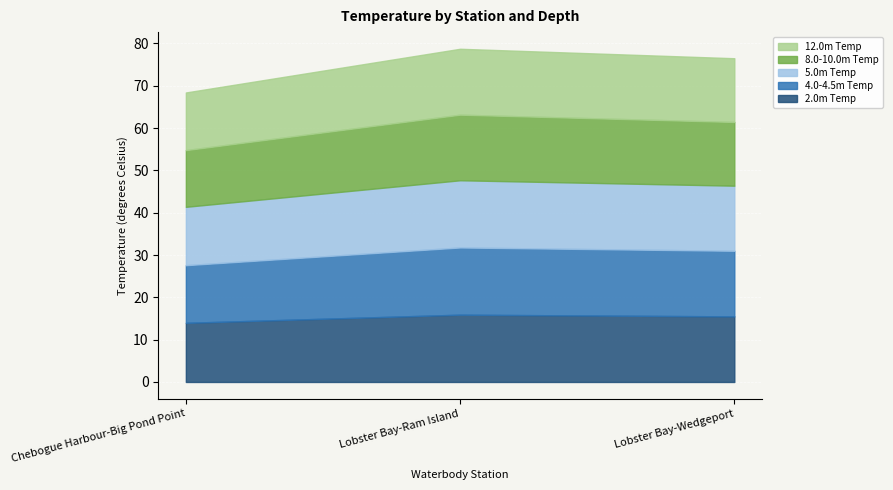

At Chebogue Harbour-Big Pond Point, list the series in order from smallest to largest.

8.0-10.0m Temp, 4.0-4.5m Temp, 12.0m Temp, 5.0m Temp, 2.0m Temp